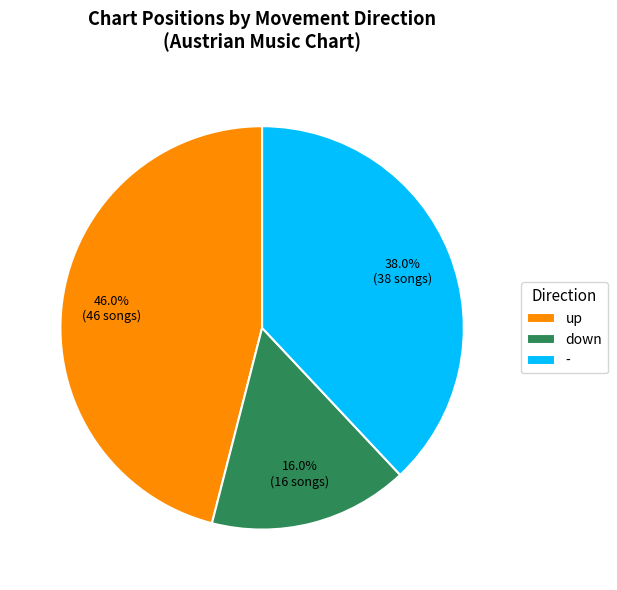

Which category has the smallest portion of the pie?

down